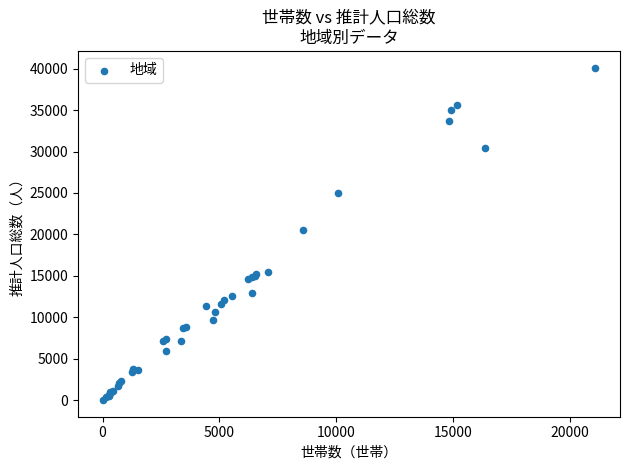

What Y value in the scatter plot is closest to 20072?

20586